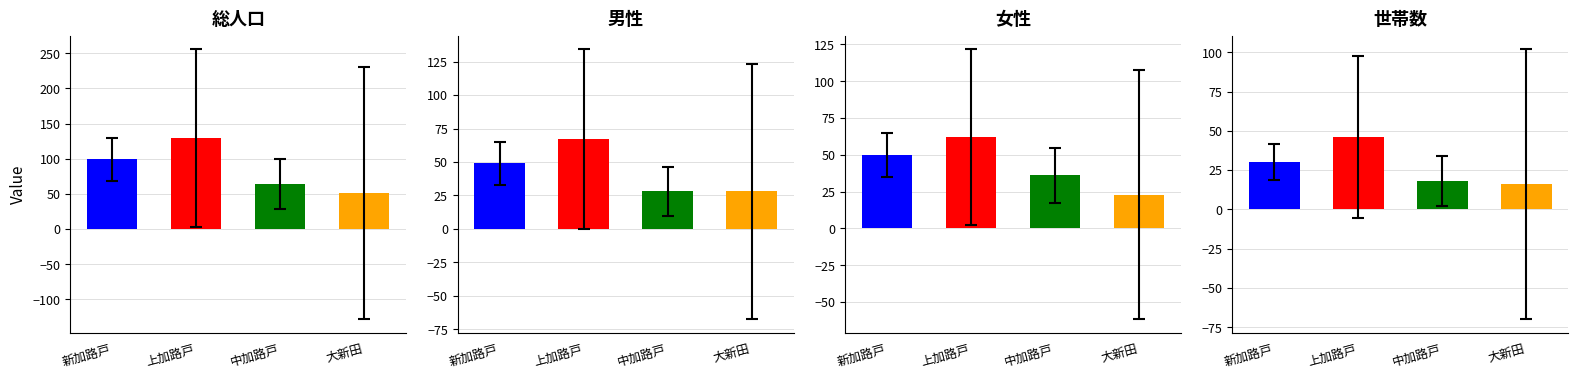

What is the difference between the maximum and minimum values in the 世帯数 series?

30